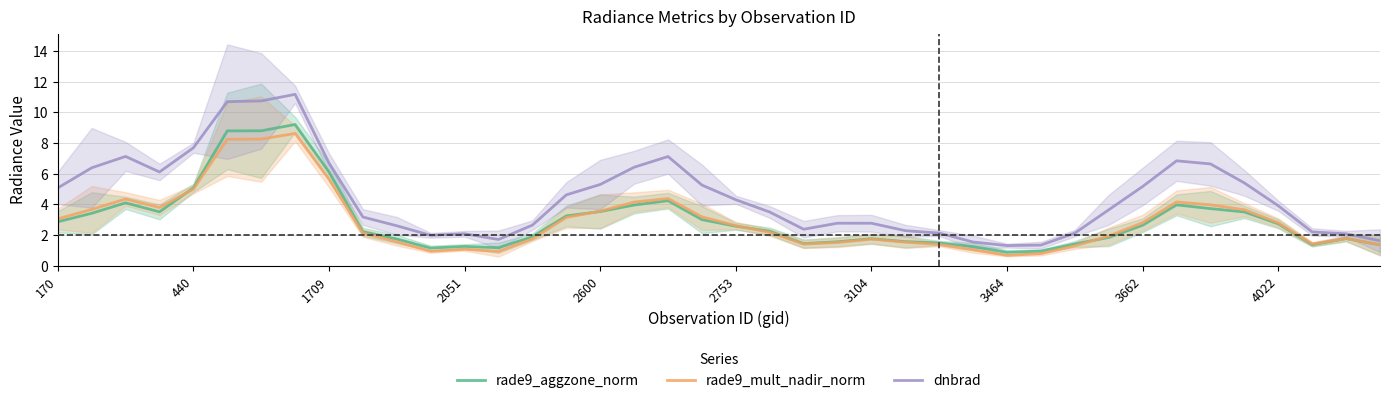

What is the average value of the rade9_aggzone_norm series?

3.0